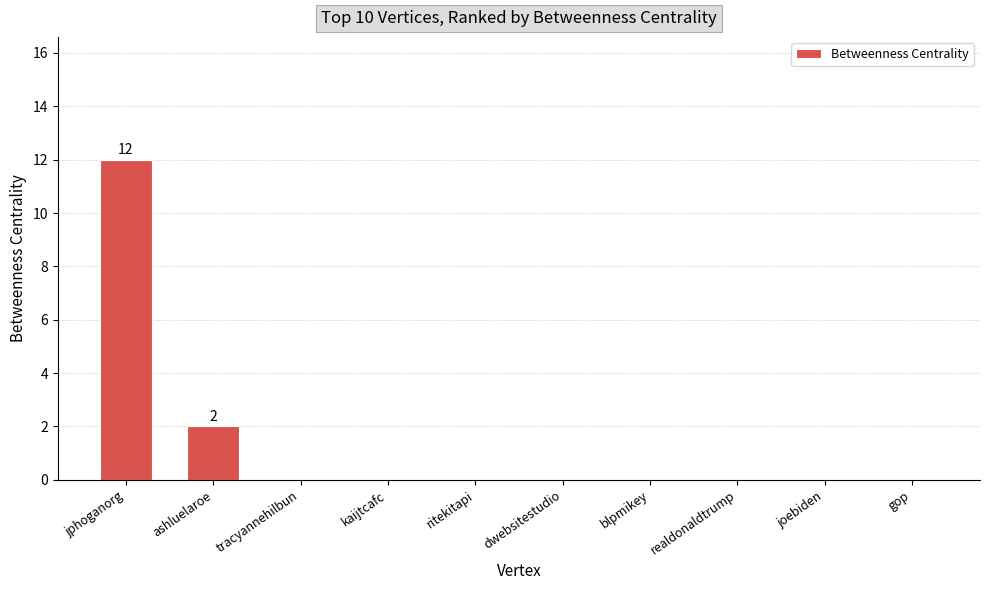

How many series are shown in this chart?

1